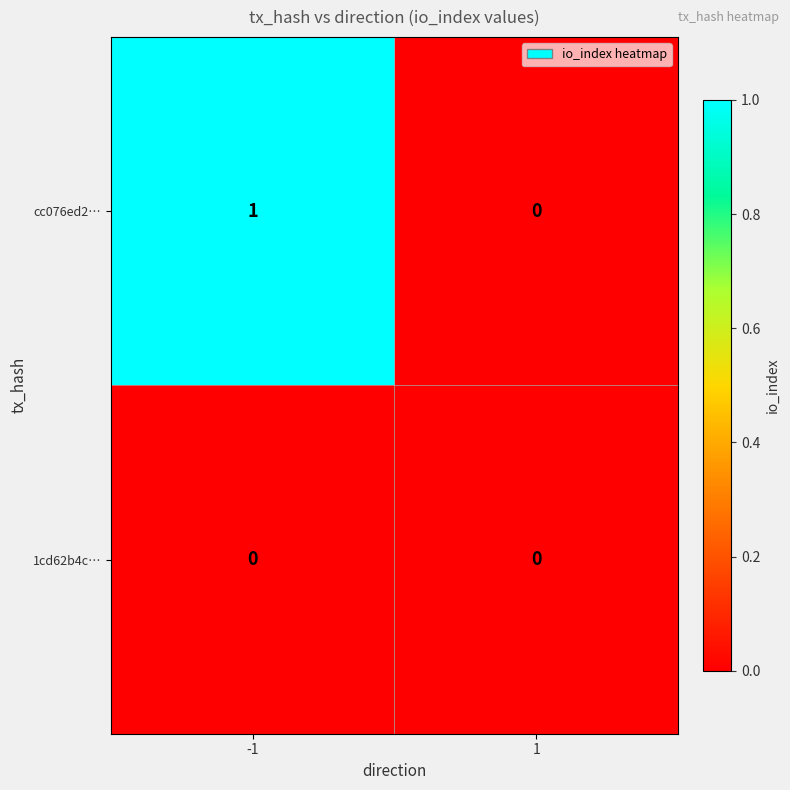

Which series has the largest range (max minus min)?

cc076ed2…